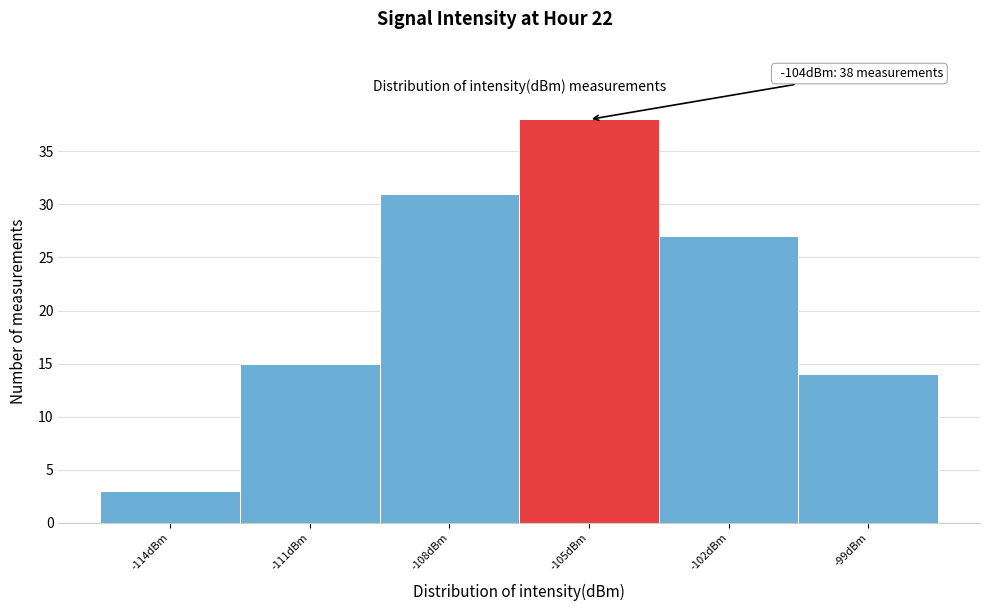

Reading left to right, extract all data points from this chart.

3	15	31	38	27	14